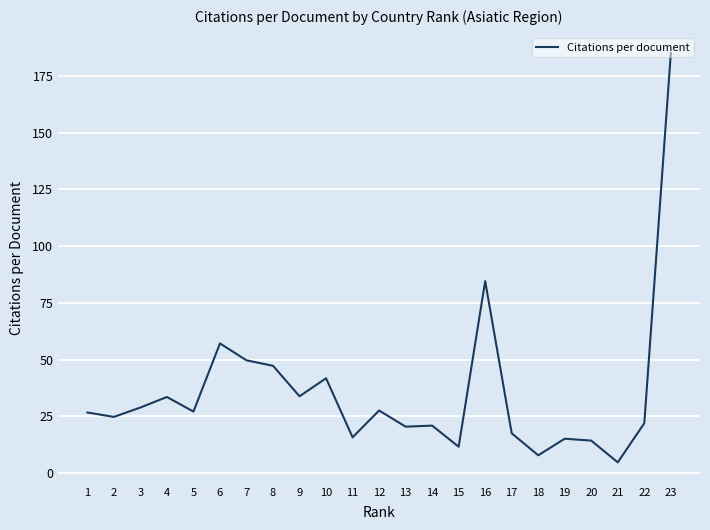

Between 12 and 18, which is larger?

12